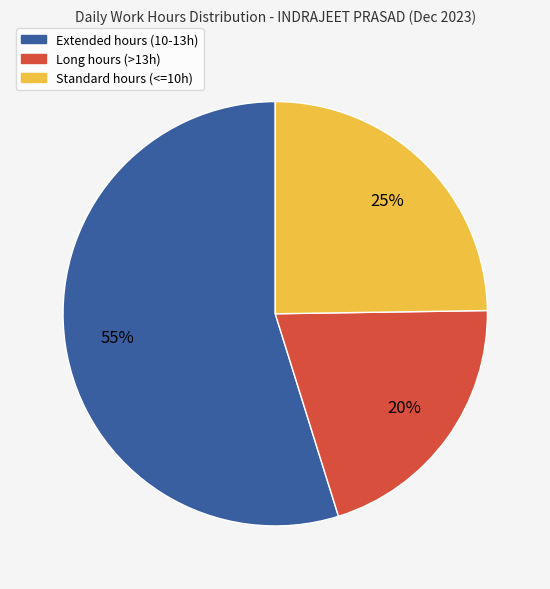

How many segments does this pie chart have?

3